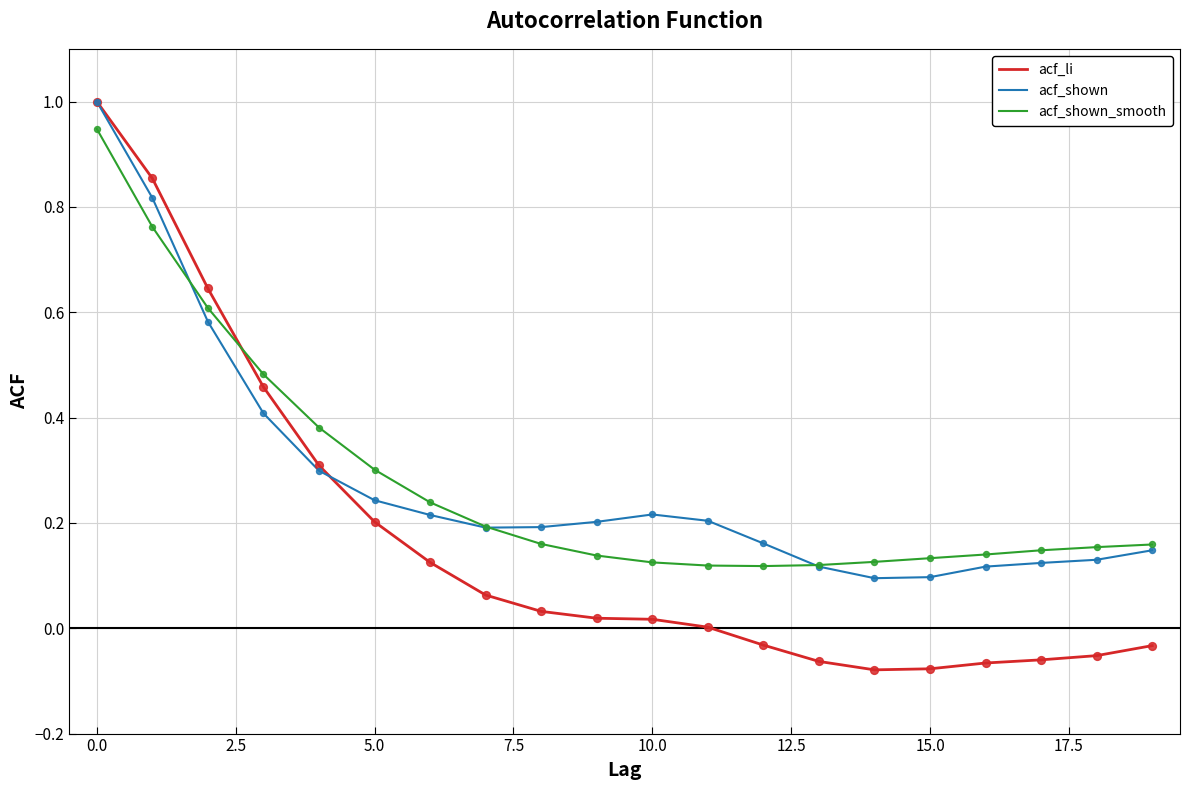

What is the maximum value for acf_shown?

1.0